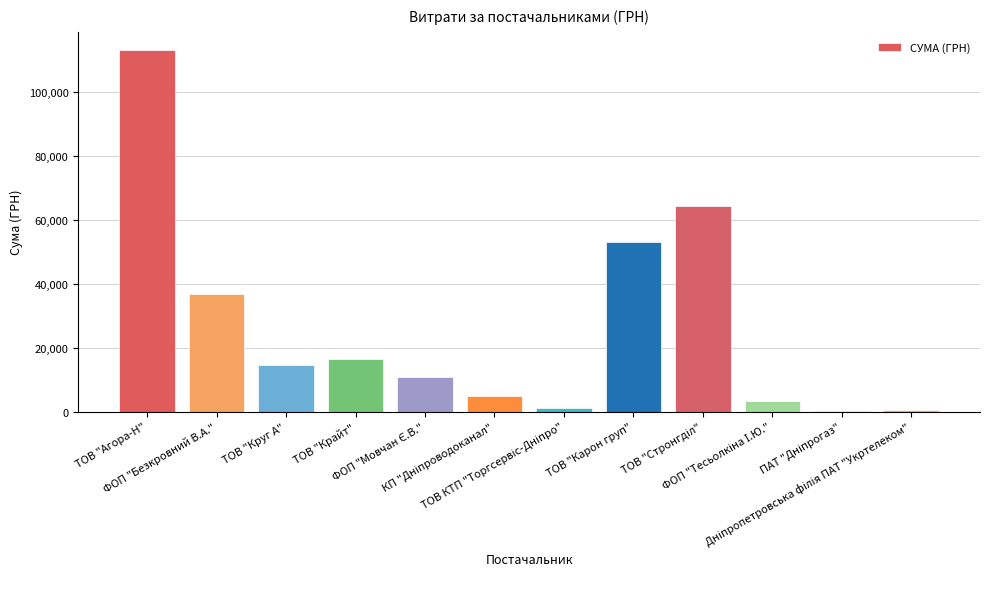

At which label does the data first exceed 14485?

ТОВ "Агора-Н"